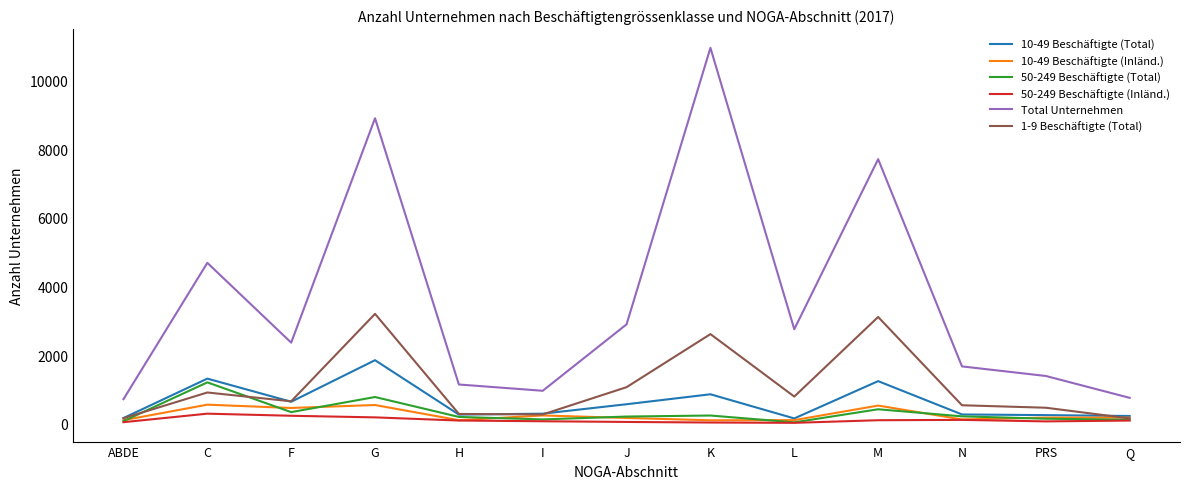

Where is Total Unternehmen nearest to the value 5835?

C